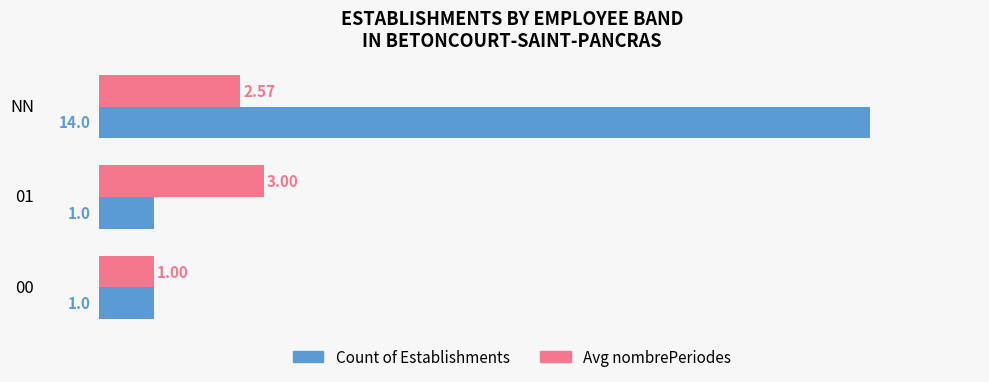

List the series in order of their overall mean, lowest first.

Avg nombrePeriodes, Count of Establishments